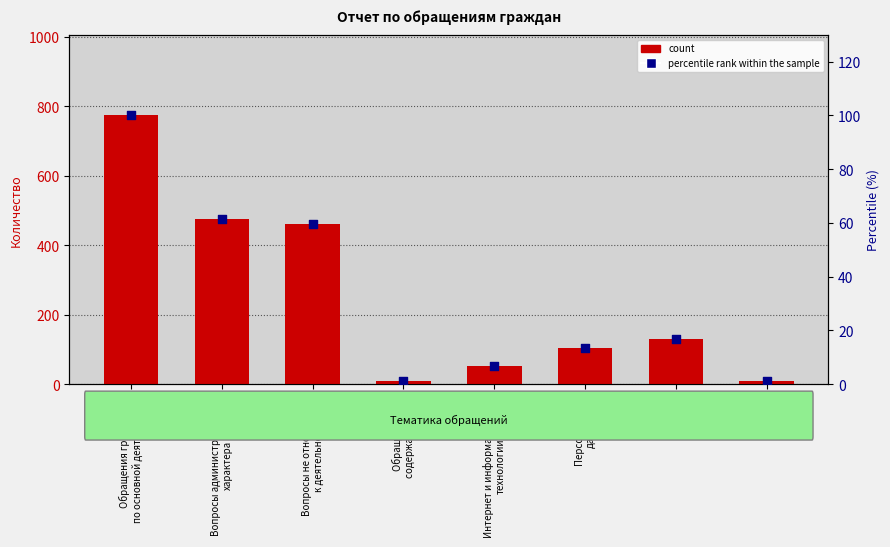

Which series reaches the maximum Y coordinate?

Количество обращений